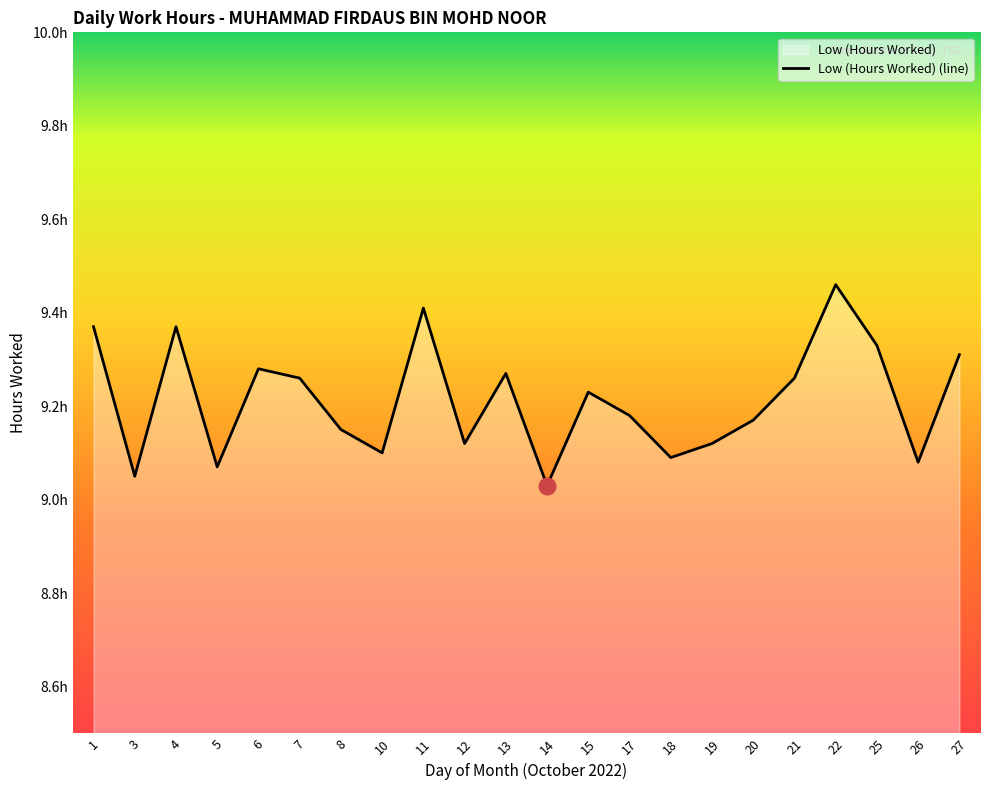

List the labels in order of value, largest first.

22, 11, 1, 4, 25, 27, 6, 13, 7, 21, 15, 17, 20, 8, 12, 19, 10, 18, 26, 5, 3, 14